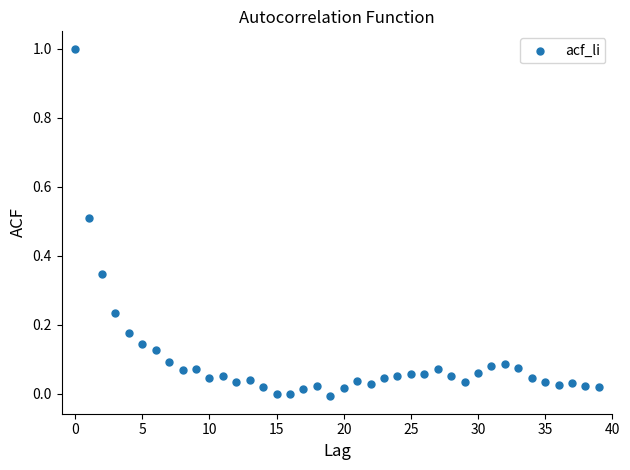

What is the range of Y values (max minus min)?

1.0